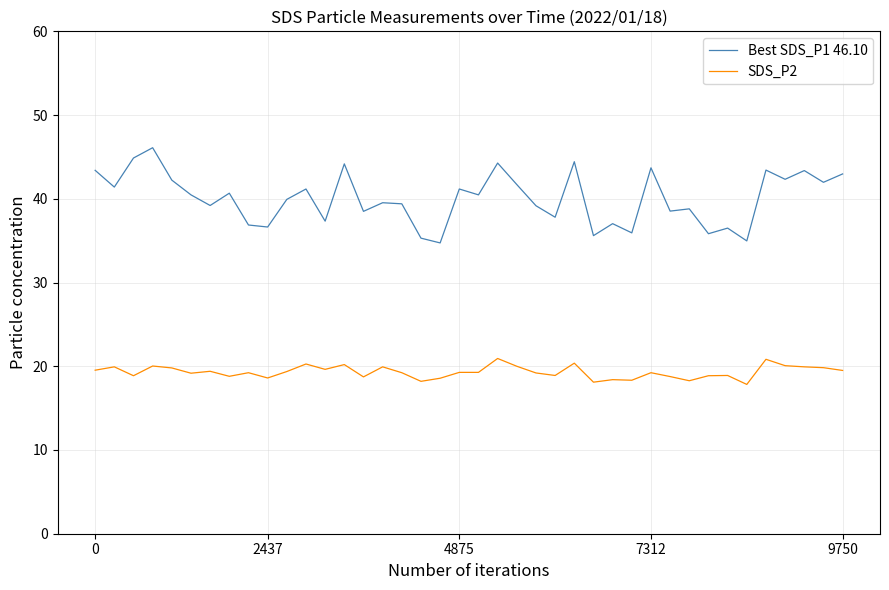

What is the greatest value displayed?

46.1